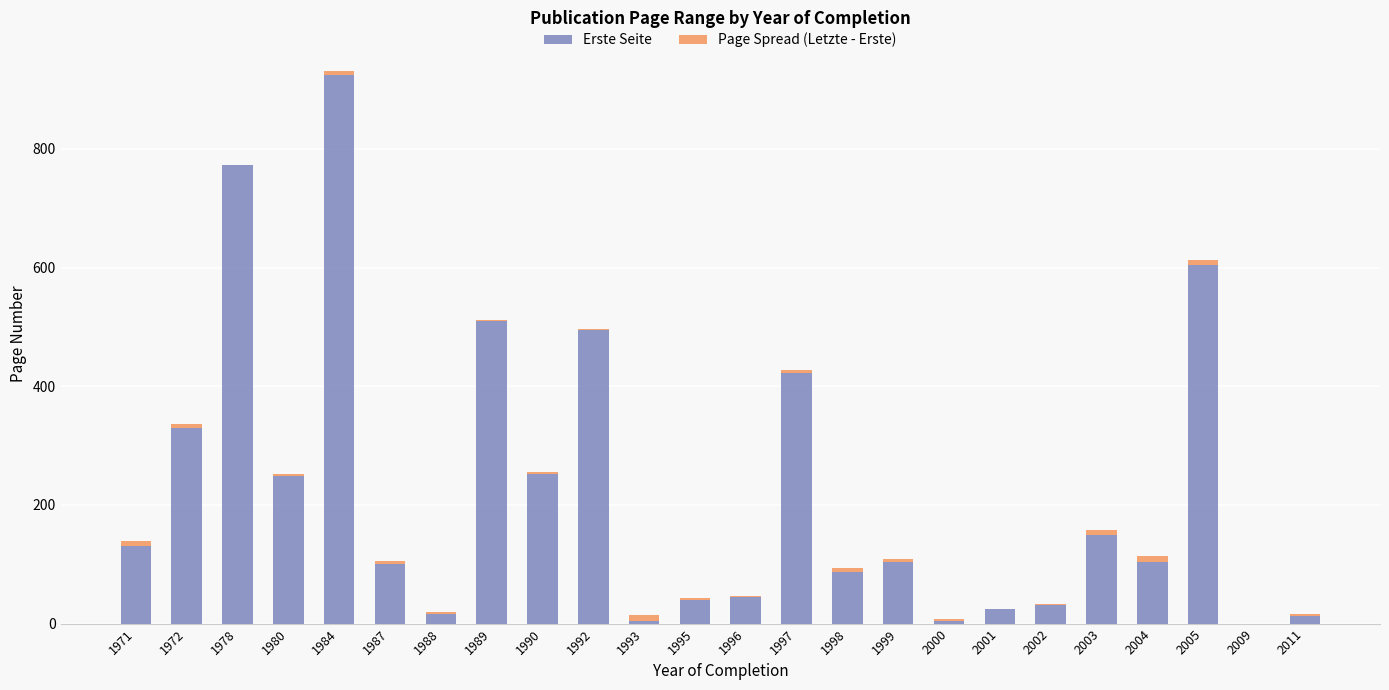

What is the average value of the Erste Seite series?

226